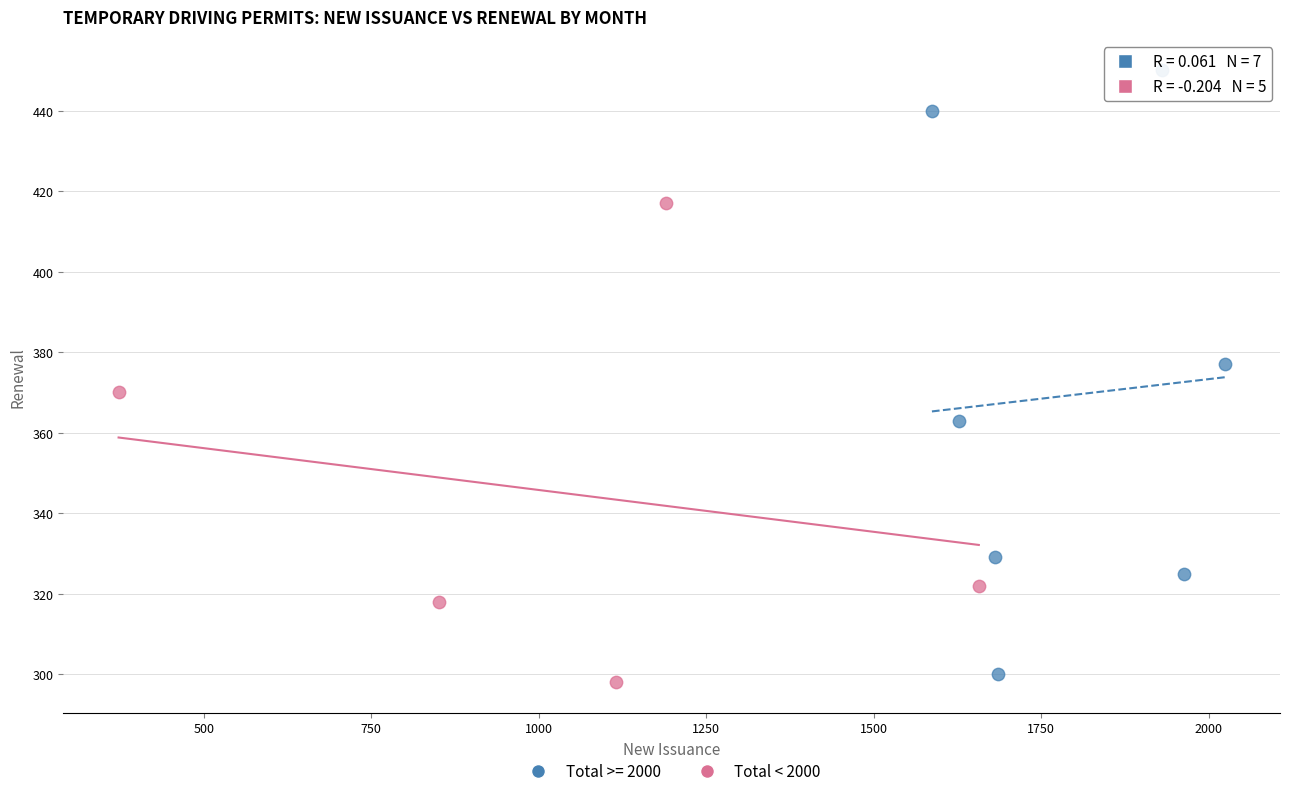

Which series has the widest spread of Y values?

Total >= 2000